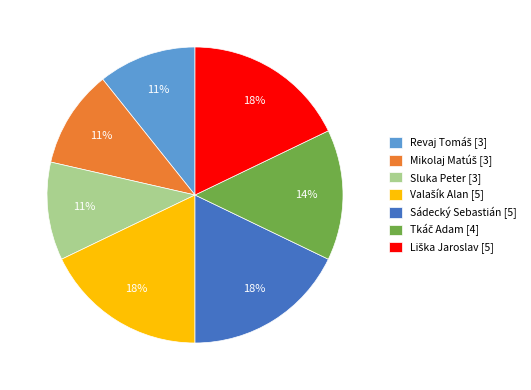

What percentage is the Sluka Peter slice, to the nearest percent?

11%